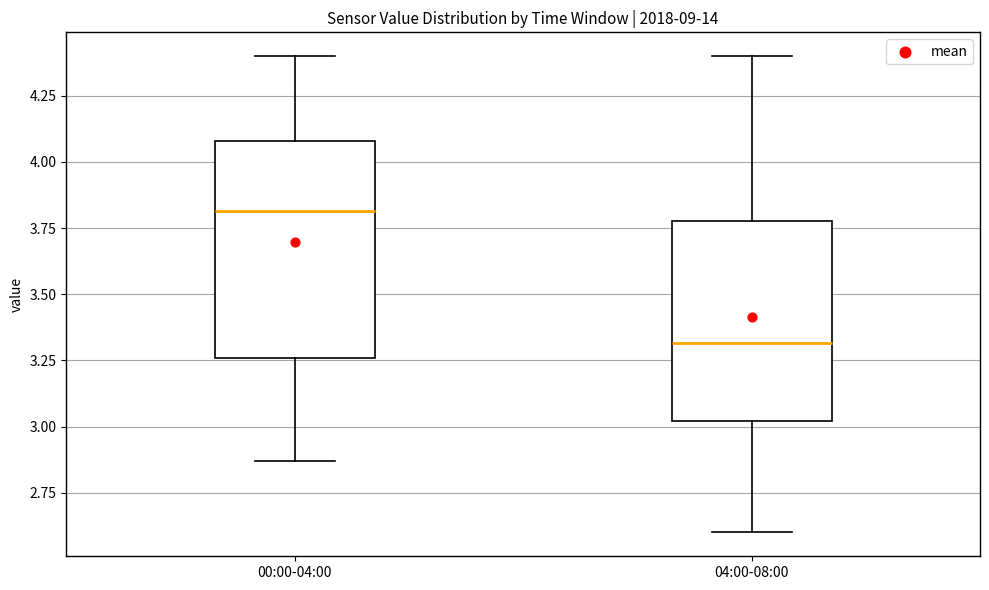

Where does the median line of the box for 04:00-08:00 sit on the y-axis? The values are not printed on the chart, so give them approximately, as read against the axis.

3.30